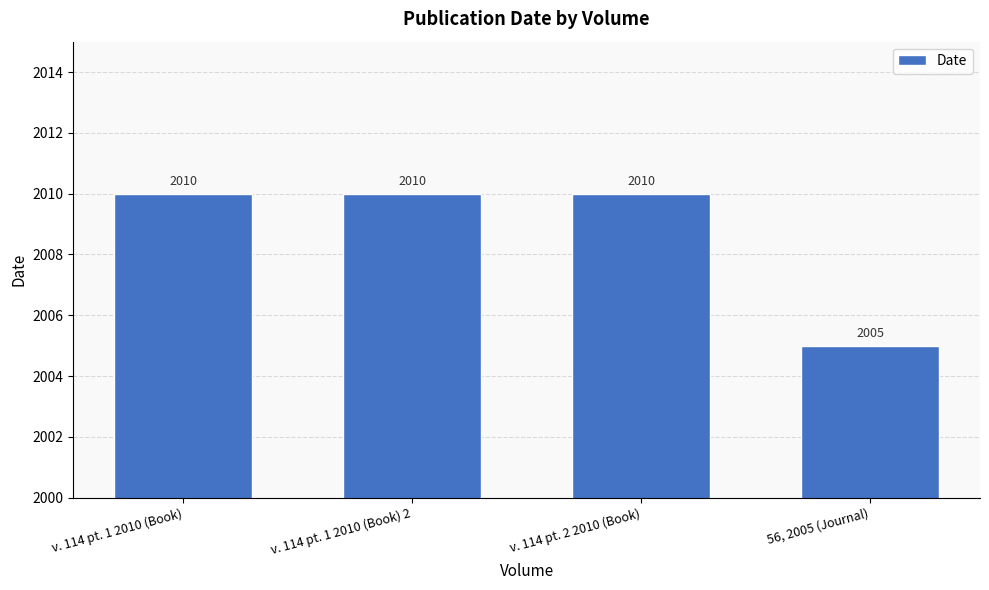

What position from the right is v. 114 pt. 1 2010 (Book) 2?

3